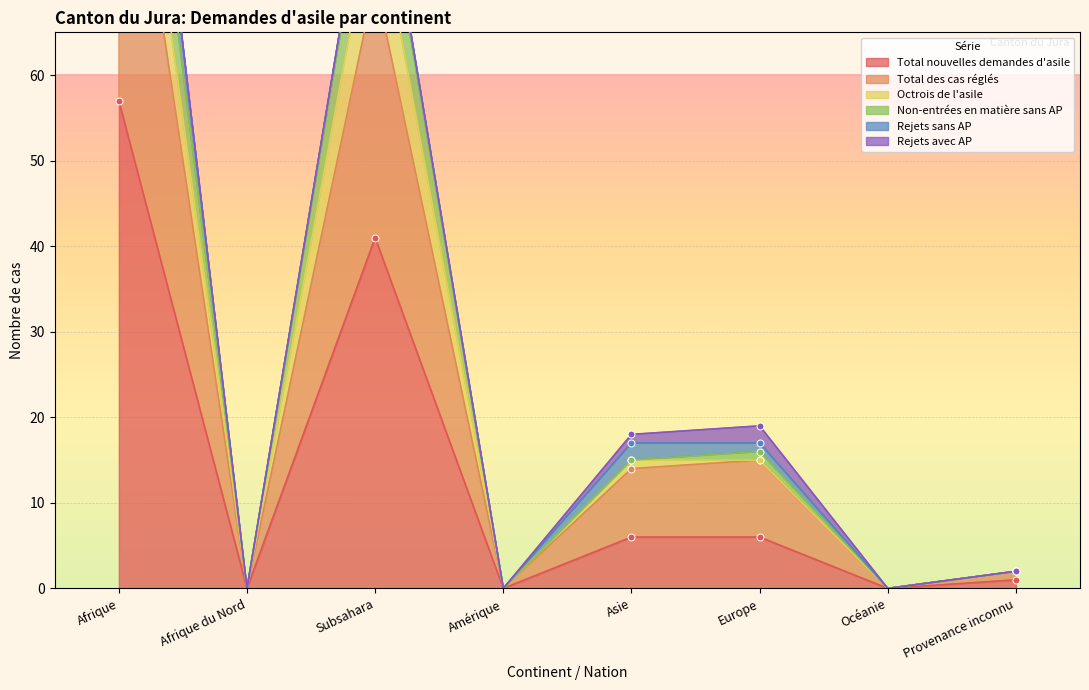

The value of Total nouvelles demandes d'asile at Amérique is 0. True or false?

True